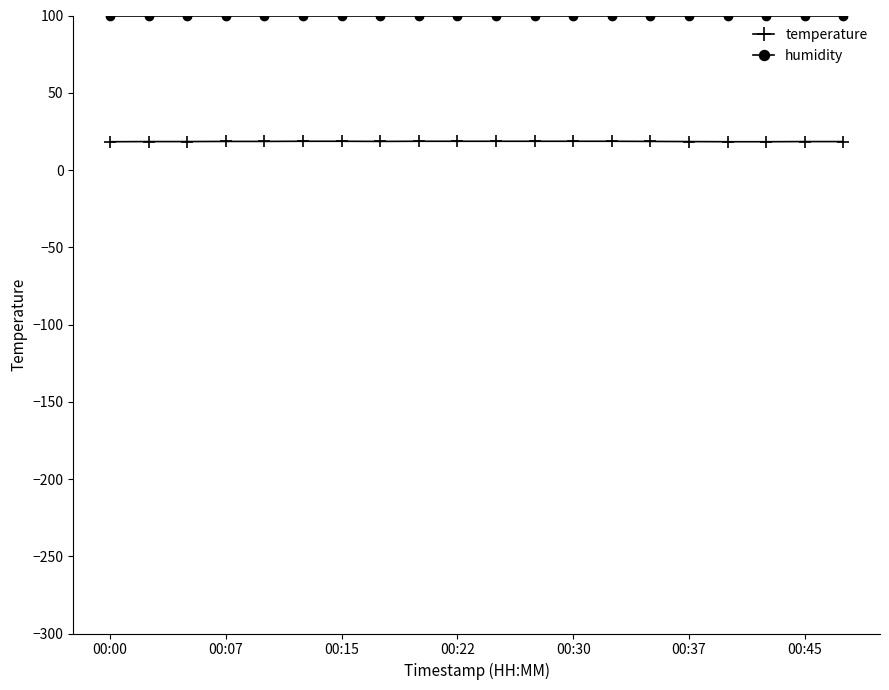

What is the value of the humidity point at the 11th from the left?

99.9